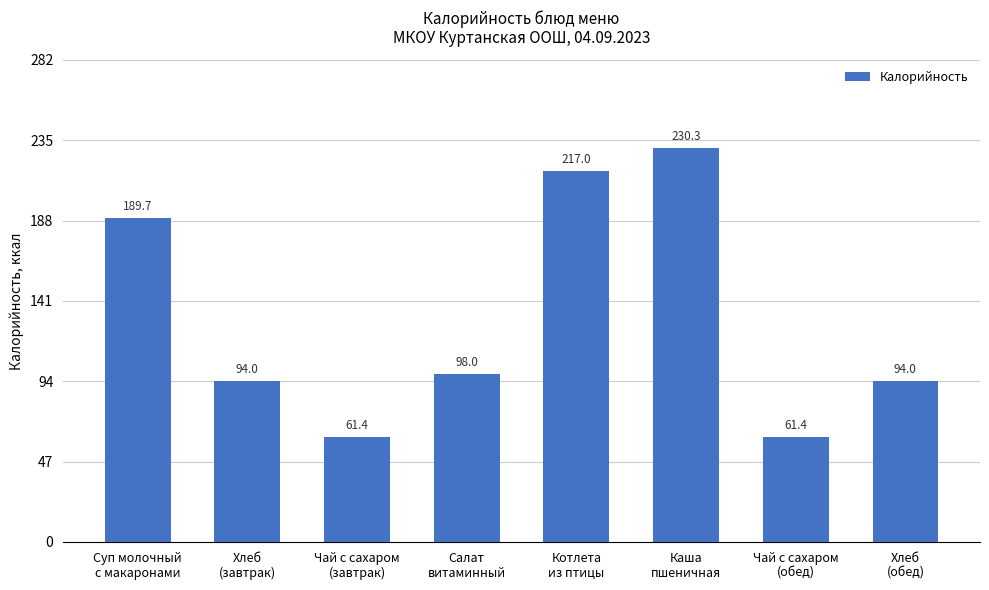

Count the number of data series in this chart.

1